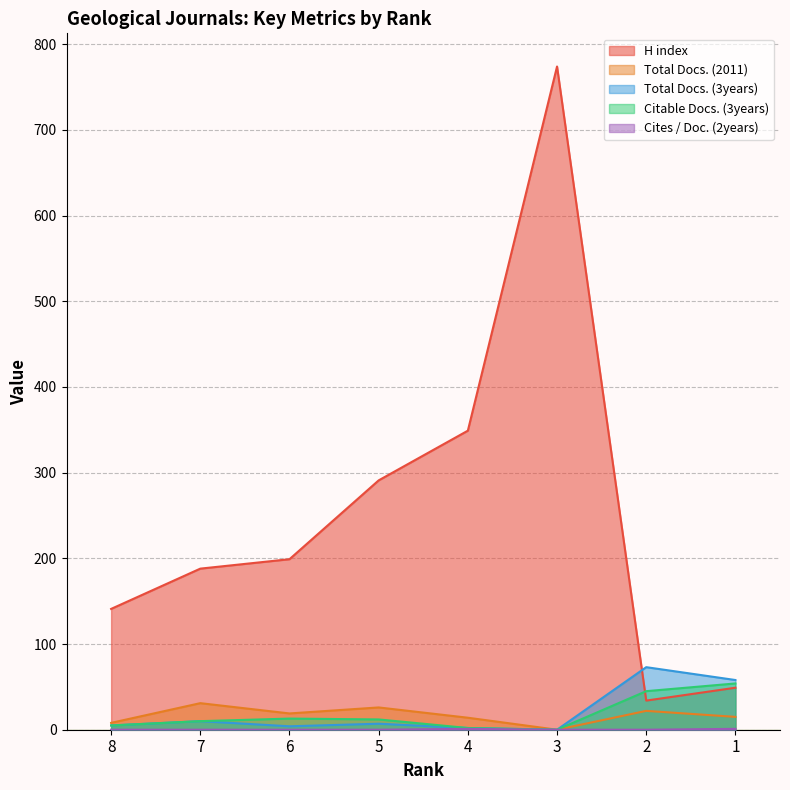

What value does the H index series have at 3, to the nearest 100?

800